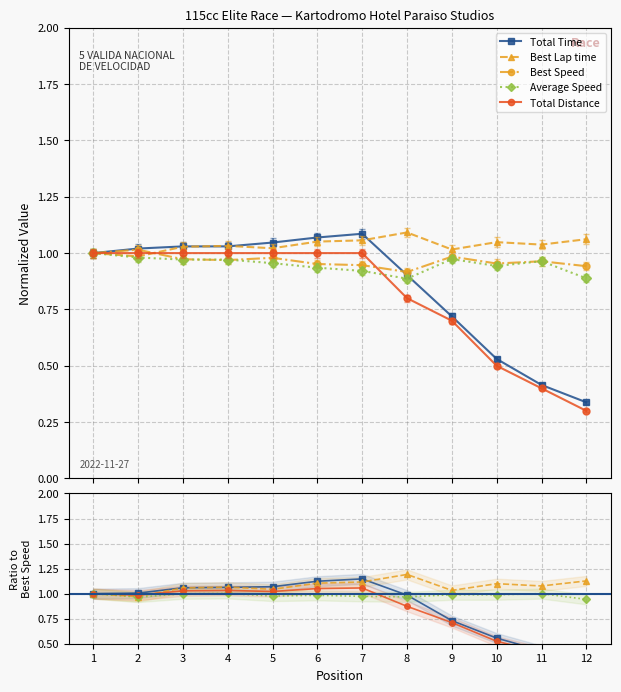

How many interior local peaks does the Best Lap time series have?

3